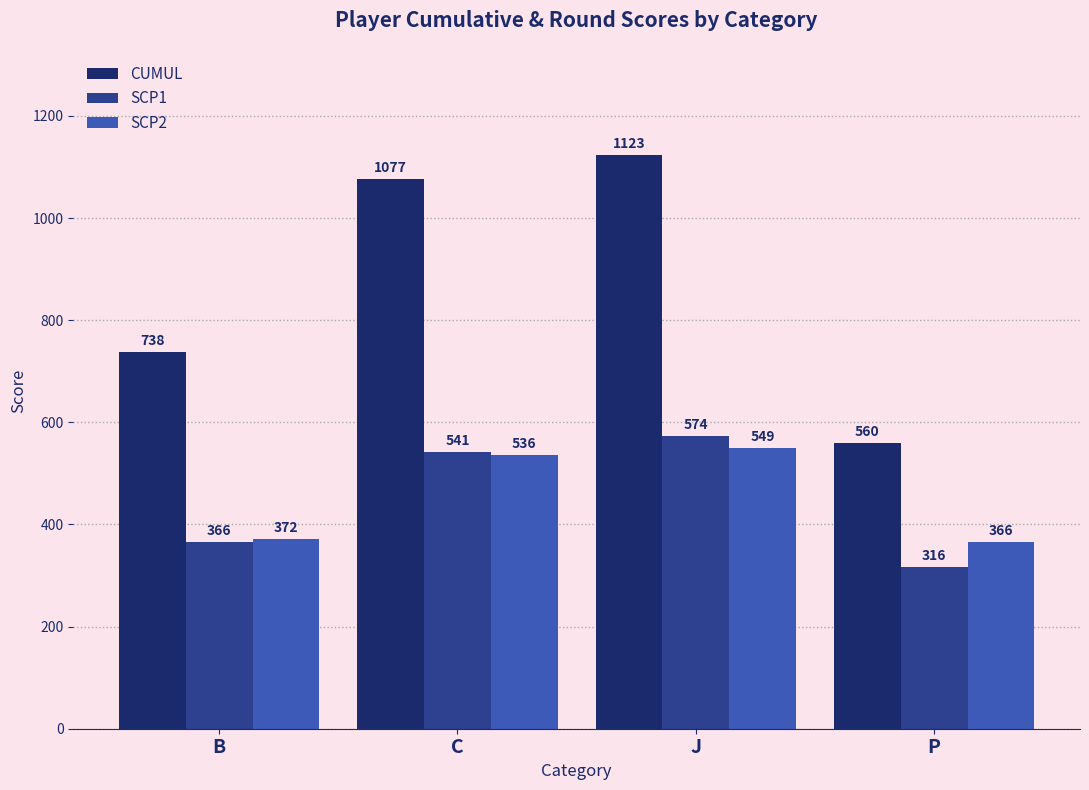

What is the sum of the SCP1 values at C and J?

1115